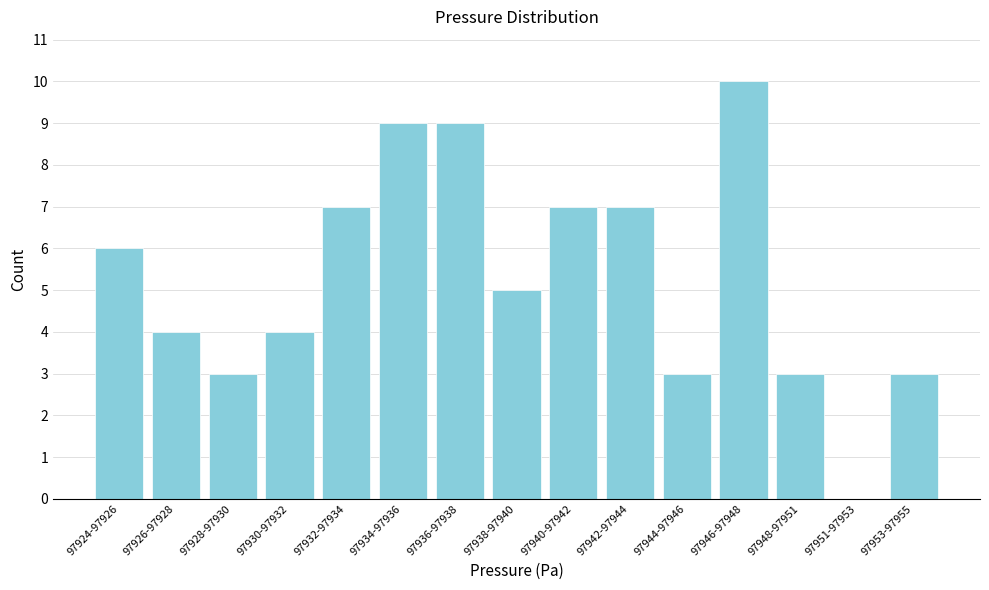

Reading right to left, extract all data points from this chart.

97953-97955=3	97951-97953=0	97948-97951=3	97946-97948=10	97944-97946=3	97942-97944=7	97940-97942=7	97938-97940=5	97936-97938=9	97934-97936=9	97932-97934=7	97930-97932=4	97928-97930=3	97926-97928=4	97924-97926=6